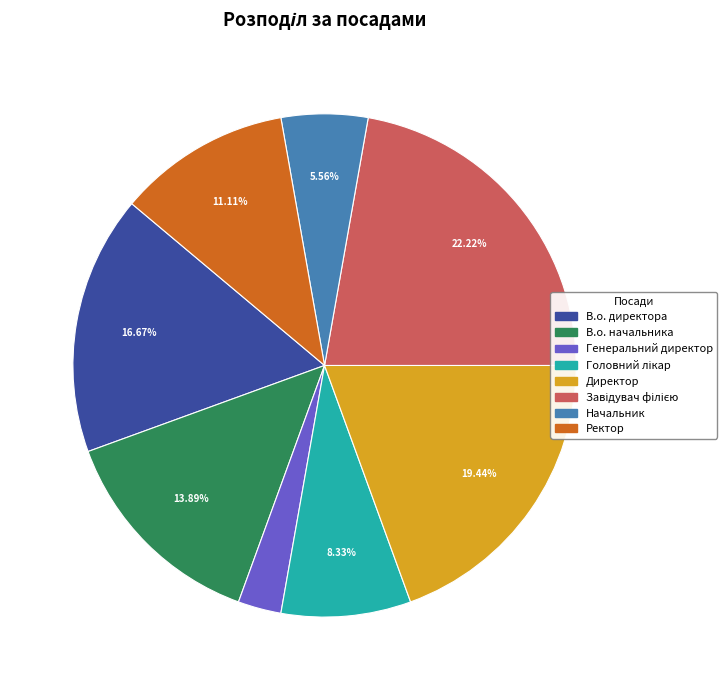

Which category has the smallest portion of the pie?

Генеральний директор